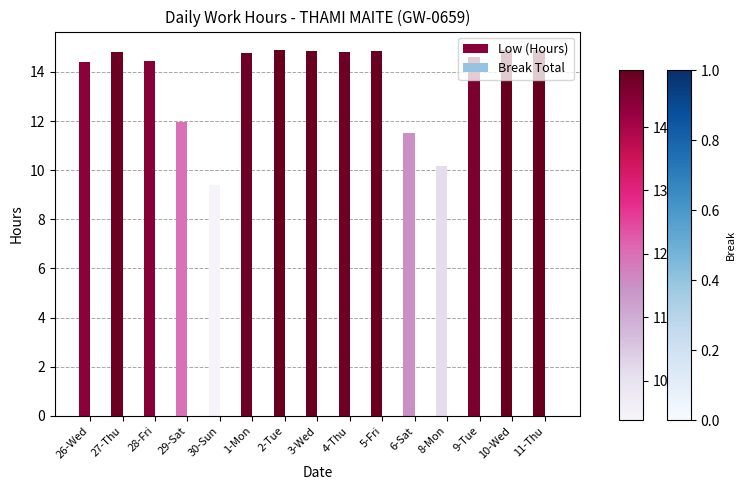

At which label does the data first exceed 14?

26-Wed